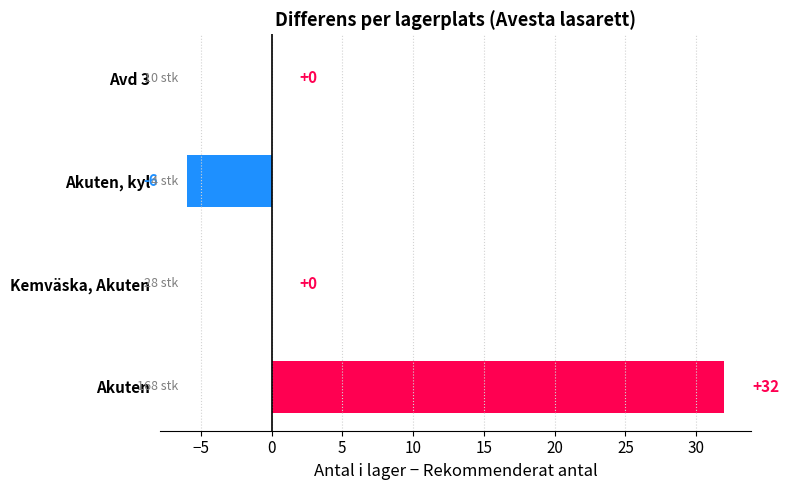

Is it true that the value at Akuten, kyl is -6?

True